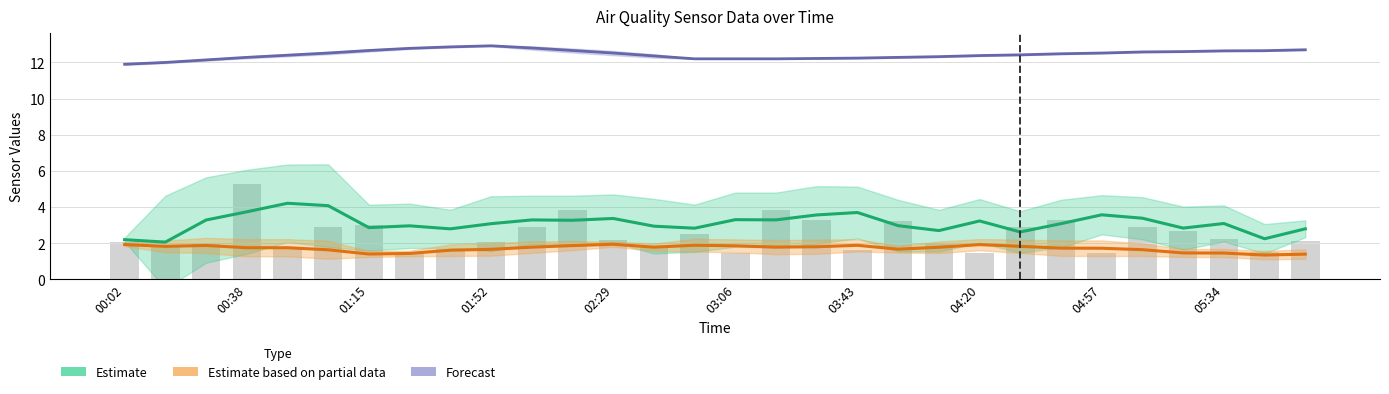

At which label is Forecast closest to 12?

00:38